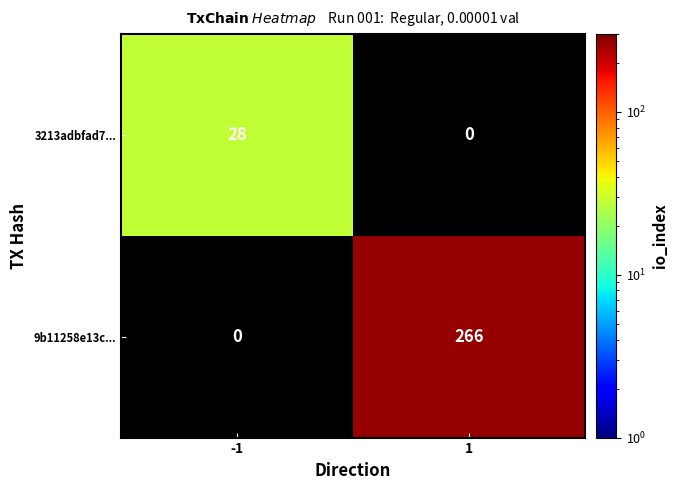

Between -1 and 1, which is larger?

1